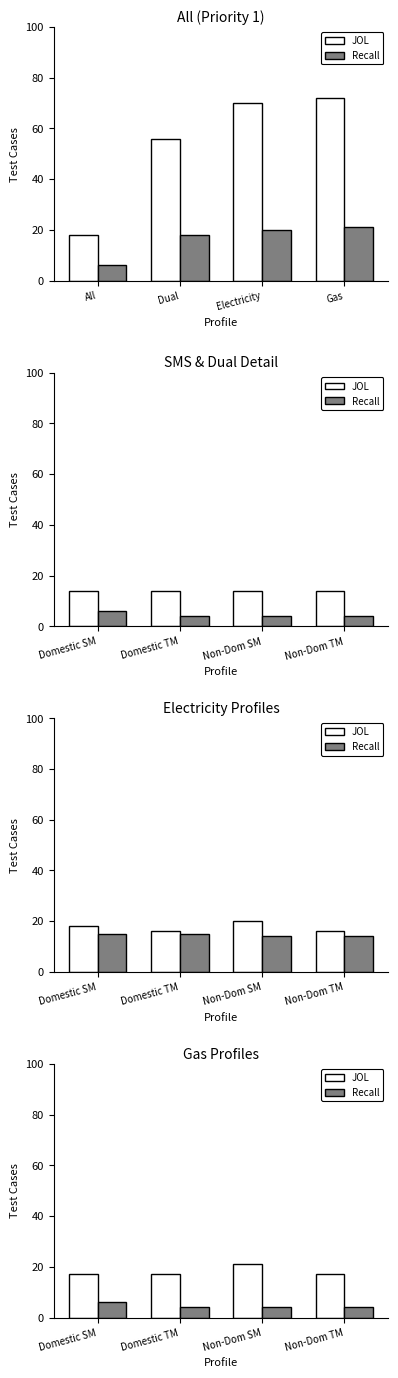

At which label is JOL closest to 19?

Domestic SM